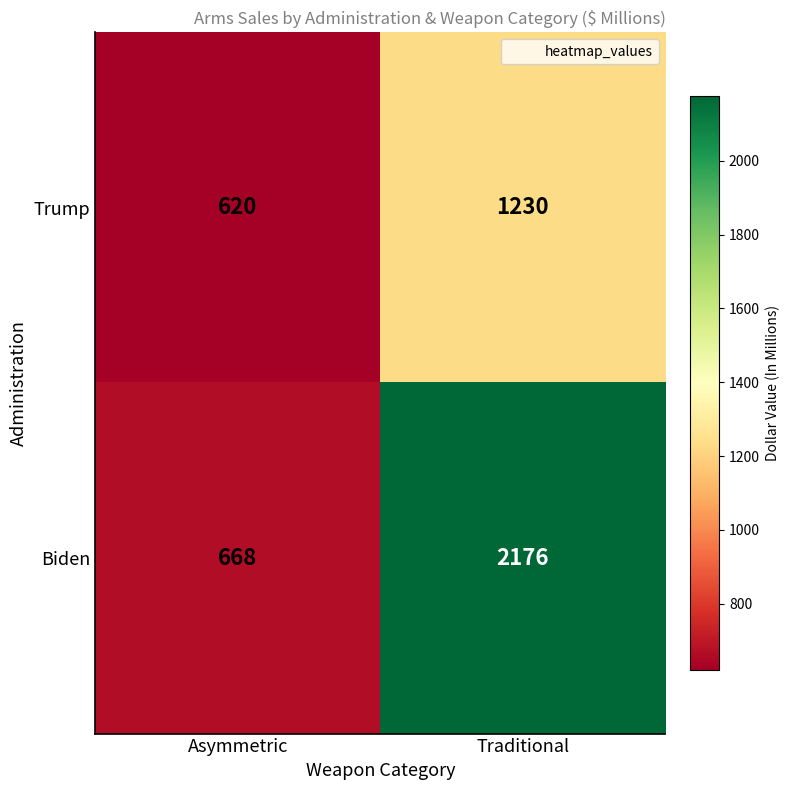

What is the minimum value shown in the chart?

620